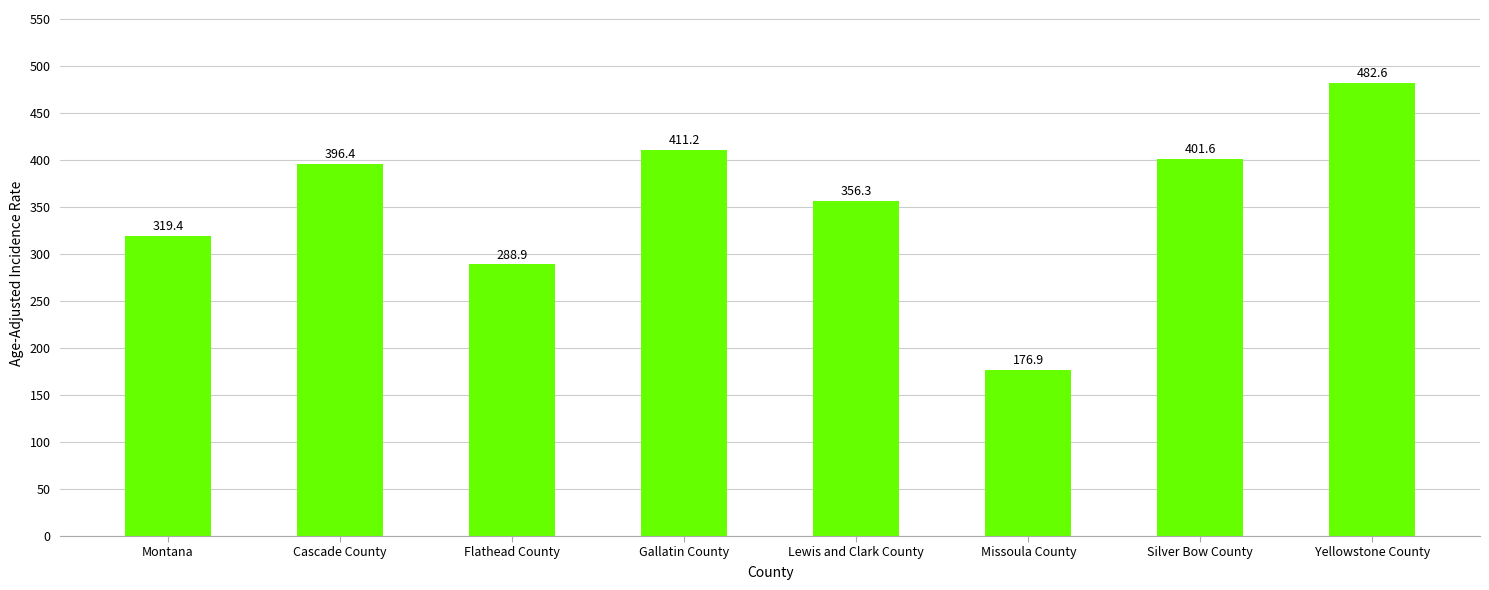

Reading left to right, extract all data points from this chart.

Montana=319.4	Cascade County=396.4	Flathead County=288.9	Gallatin County=411.2	Lewis and Clark County=356.3	Missoula County=176.9	Silver Bow County=401.6	Yellowstone County=482.6